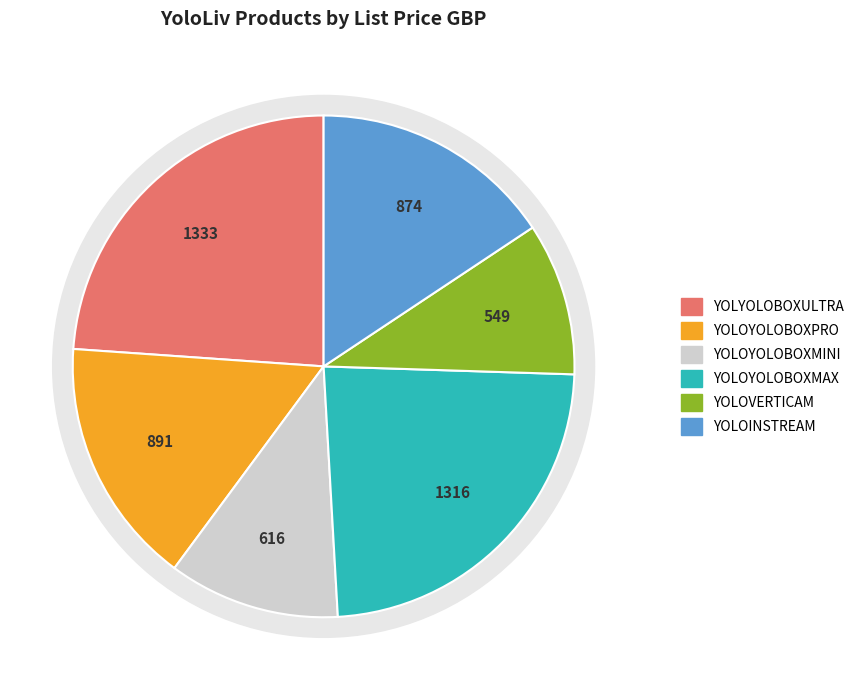

How many slices are in this pie chart?

6